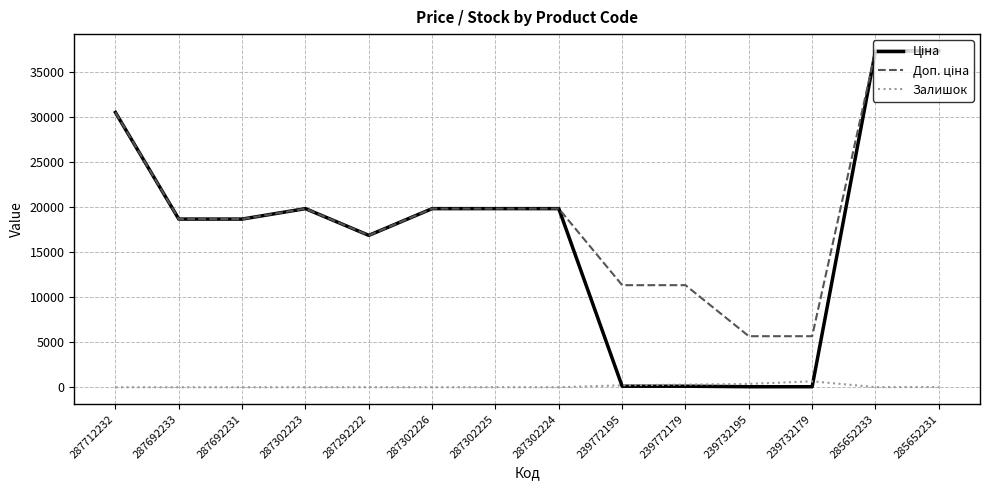

At how many categories does at least one series exceed 466?

14